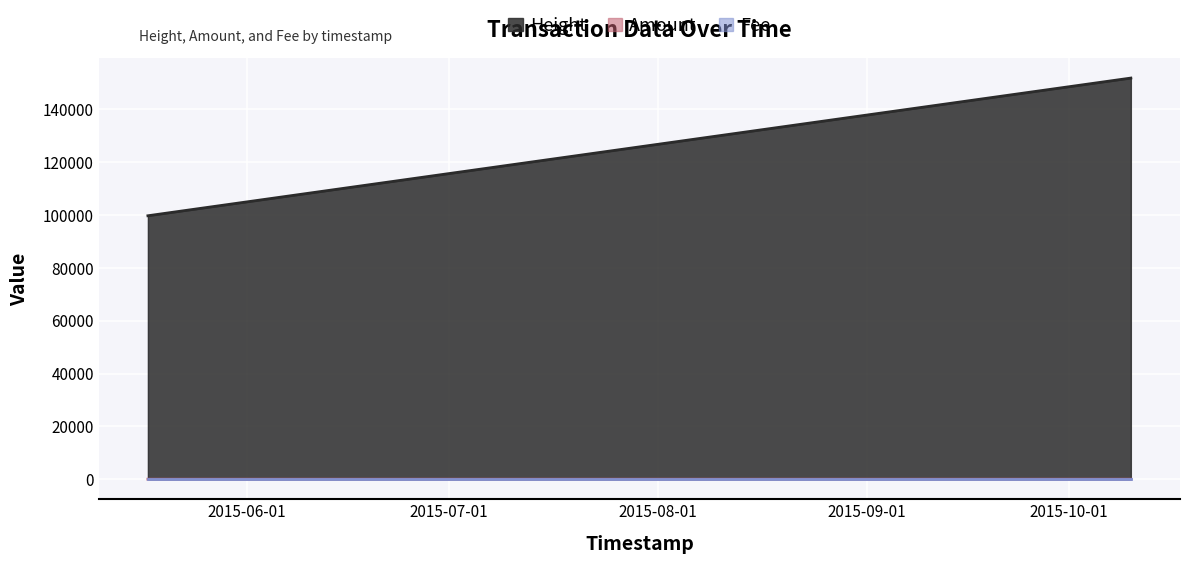

What is the greatest value displayed?

151827